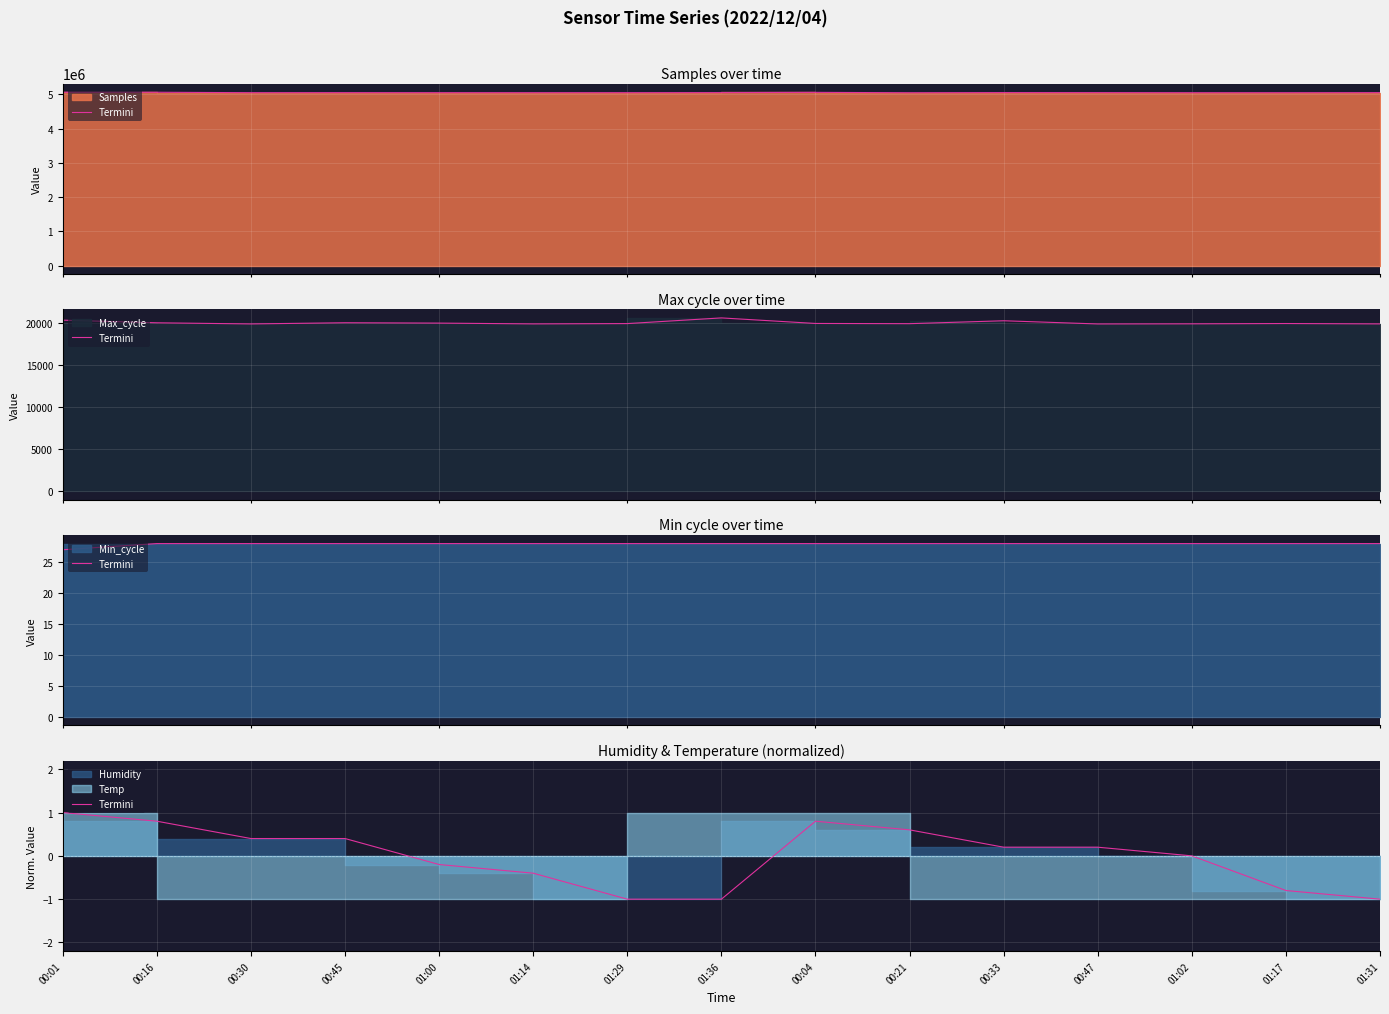

Reading left to right, what are all the values shown in this chart?

00:01=1.0	00:16=0.8	00:30=0.4	00:45=0.4	01:00=-0.2	01:14=-0.4	01:29=-1.0	01:36=-1.0	00:04=0.8	00:21=0.6	00:33=0.2	00:47=0.2	01:02=-0.0	01:17=-0.8	01:31=-1.0